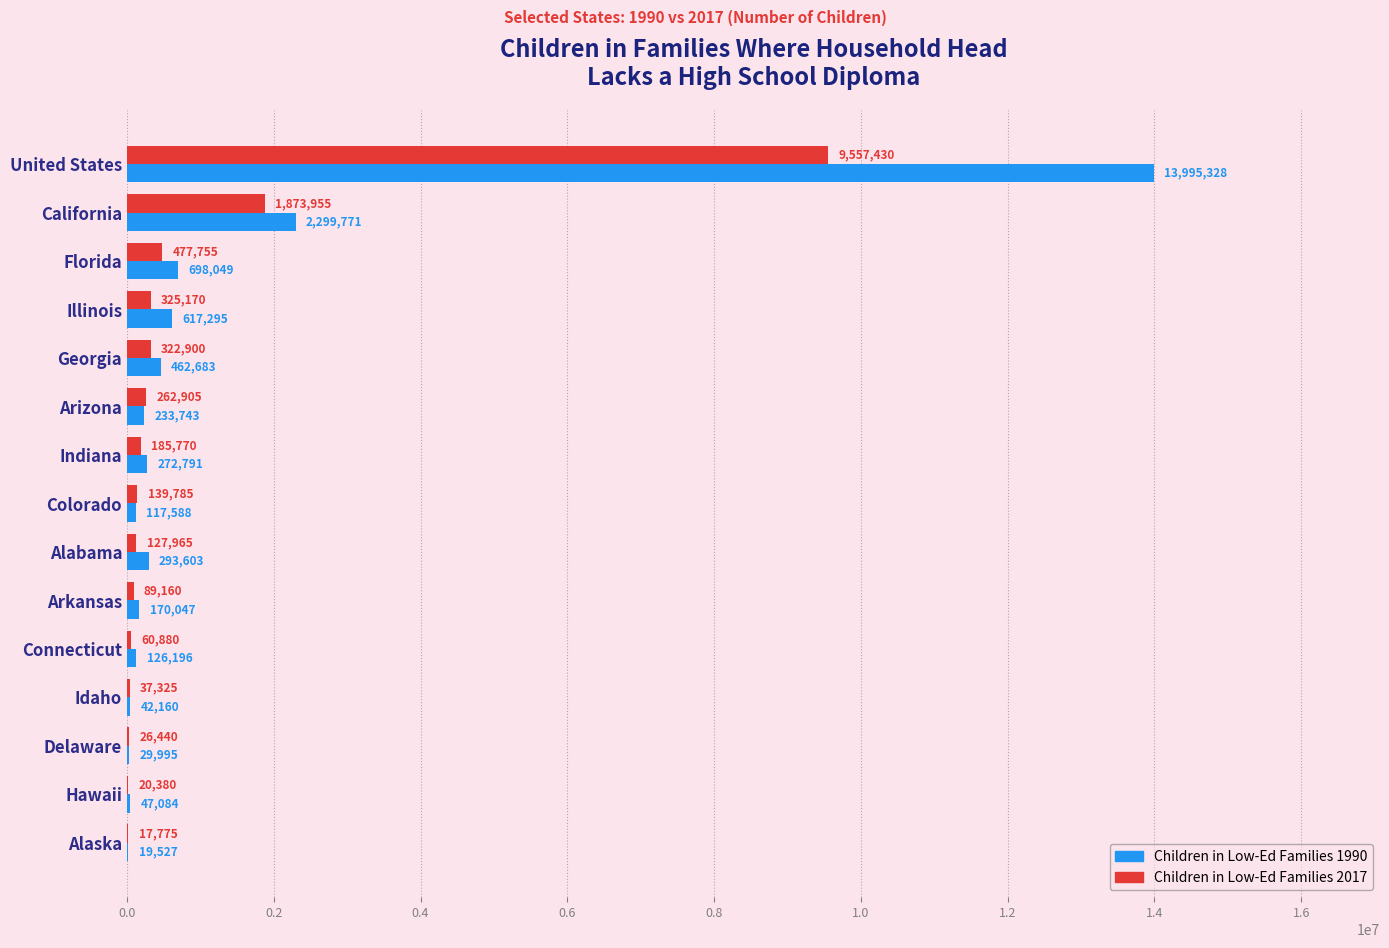

What is the approximate value of Children in Low-Ed Families 1990 at Connecticut, to the nearest 50?

126200